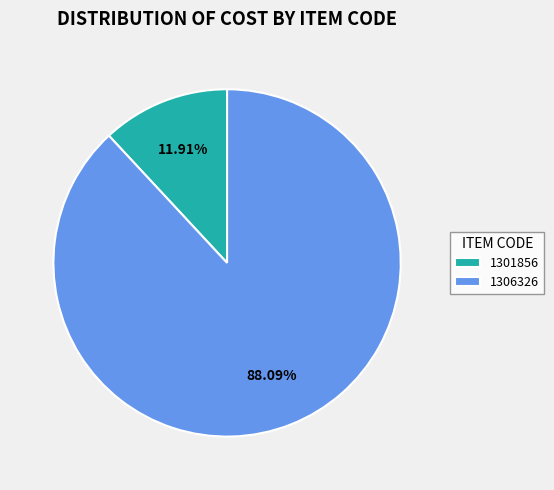

Which category has the biggest portion of the pie?

1306326